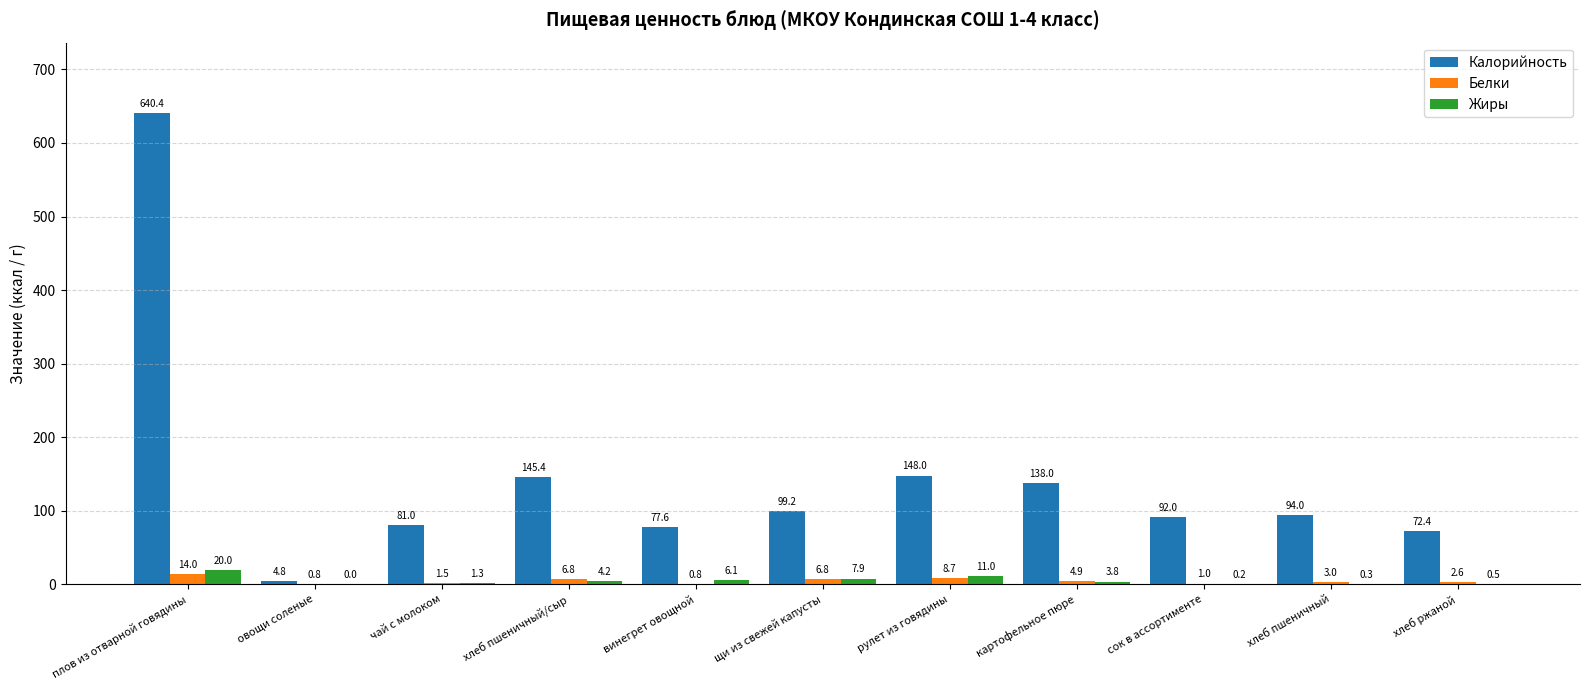

What is the sum of all Калорийность values?

1592.8